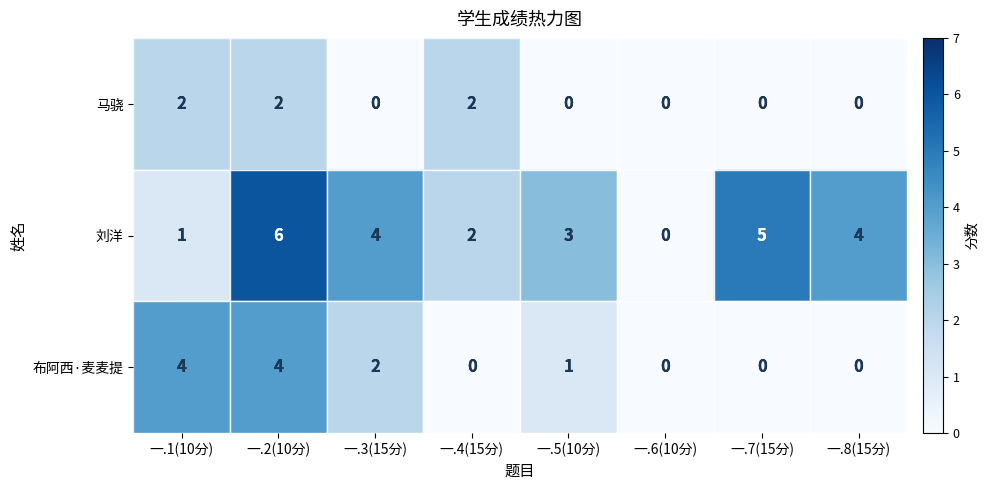

Is it true that 布阿西·麦麦提 equals 0 at 一.4(15分)?

True